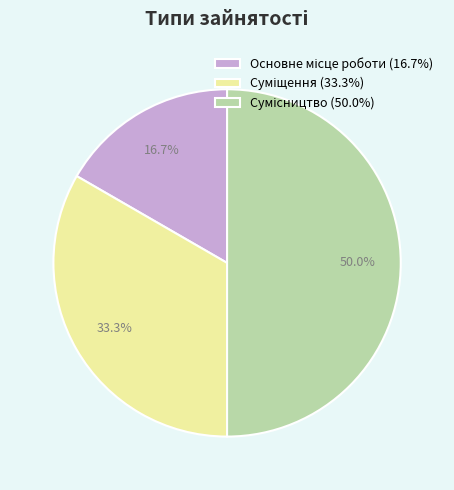

Combined, do Основне місце роботи and Сумісництво account for over 50%?

Yes